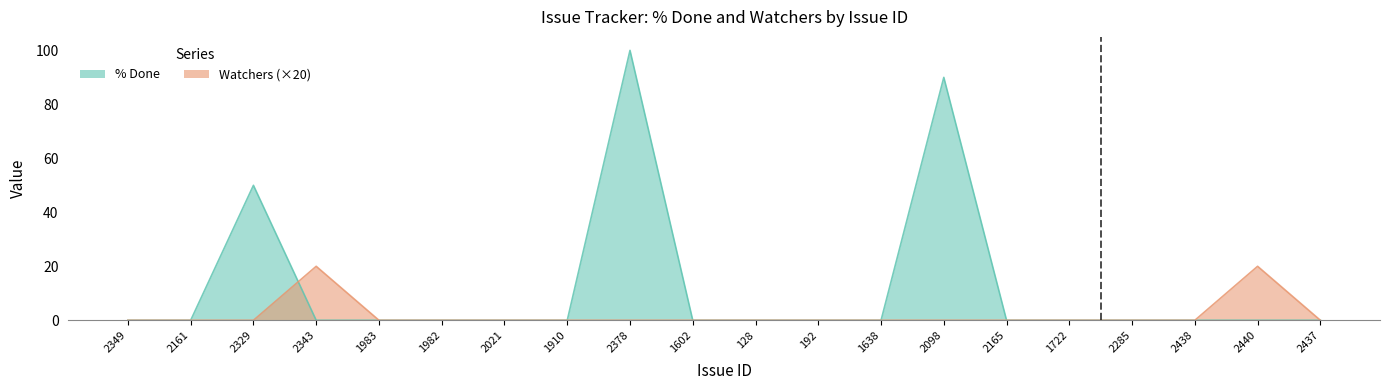

What is the total value across all series at 2440?

20